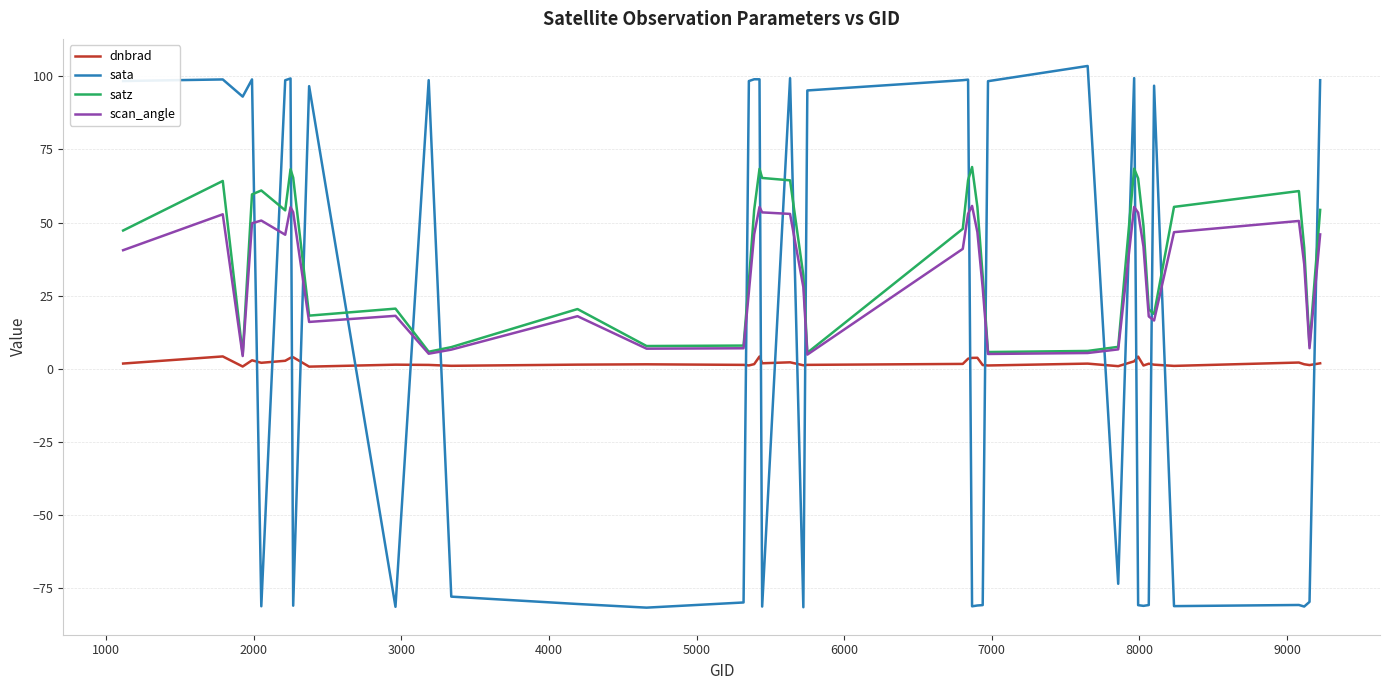

What is the average value of the sata series?

9.0